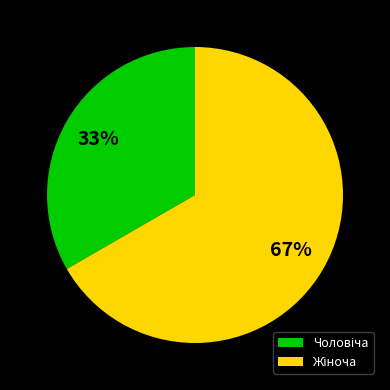

Count the number of slices in the pie.

2